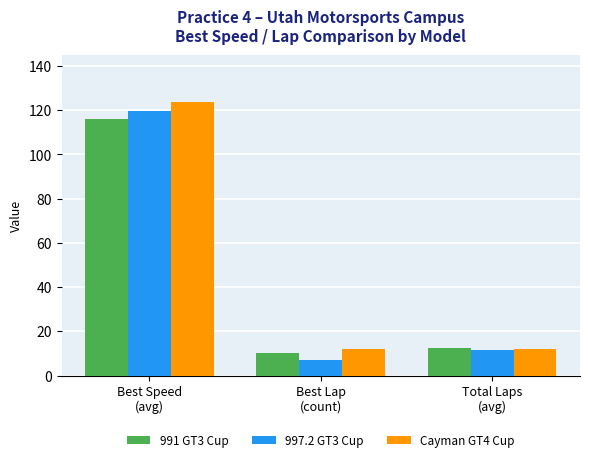

Rank the series by their maximum value, from lowest to highest.

991 GT3 Cup, 997.2 GT3 Cup, Cayman GT4 Cup